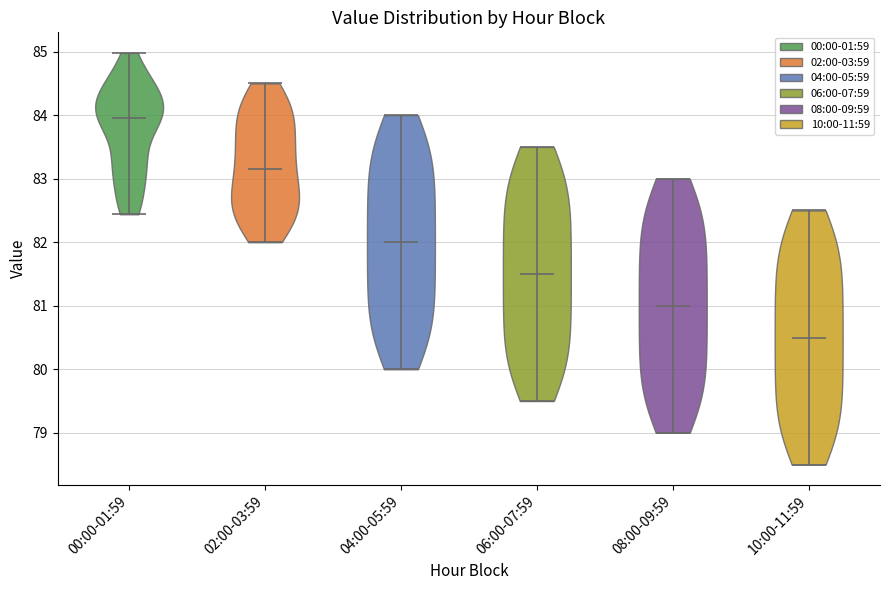

Reading left to right, read every violin against the y-axis: where its median line is, and the lowest and highest points it reaches. The values are not printed on the chart, so give them approximately, as read against the axis.

00:00-01:59: median line 84.0, lowest point 82.4, highest point 85.0
02:00-03:59: median line 83.2, lowest point 82.0, highest point 84.5
04:00-05:59: median line 82.0, lowest point 80.0, highest point 84.0
06:00-07:59: median line 81.5, lowest point 79.5, highest point 83.5
08:00-09:59: median line 81.0, lowest point 79.0, highest point 83.0
10:00-11:59: median line 80.5, lowest point 78.5, highest point 82.5